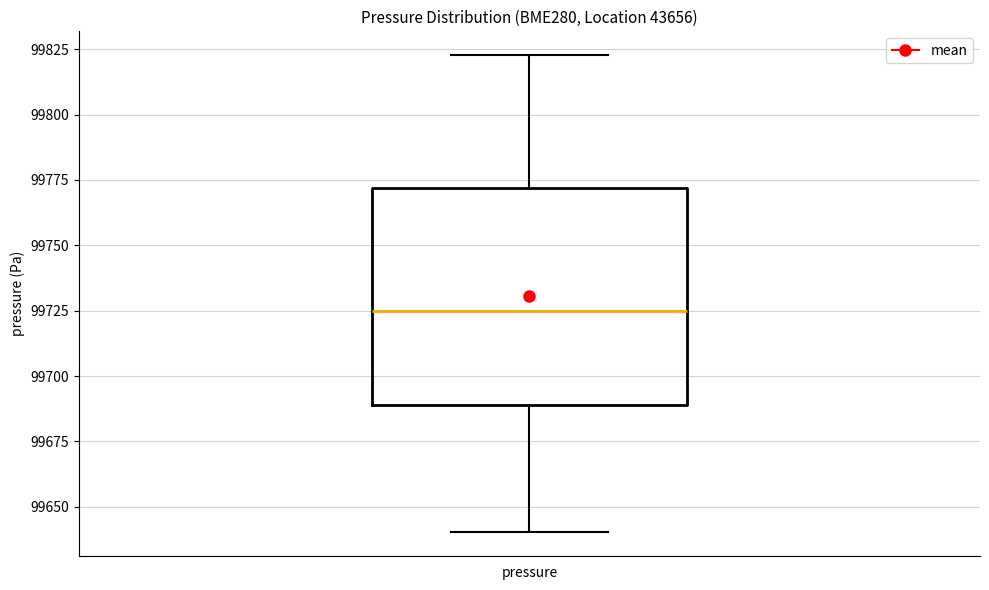

Read this box plot against the y-axis: the position of the median line, the range covered by the box, and the ends of both whiskers. The values are not printed on the chart, so give them approximately, as read against the axis.

median 99725, box 99690 to 99770, whiskers 99640 to 99825